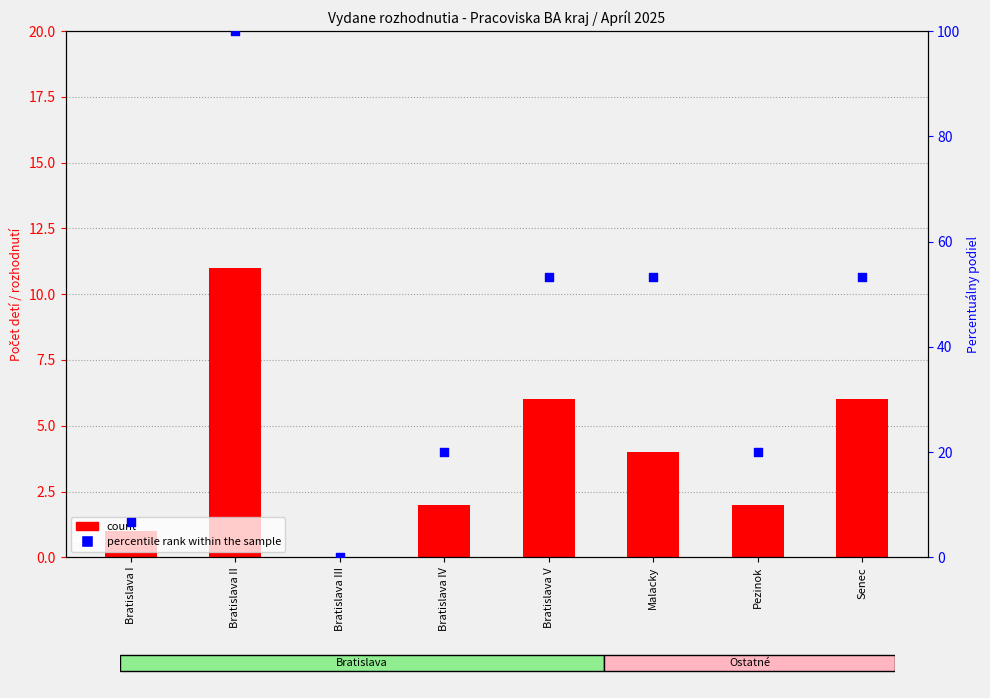

What is the total value across all series at Senec?

59.3